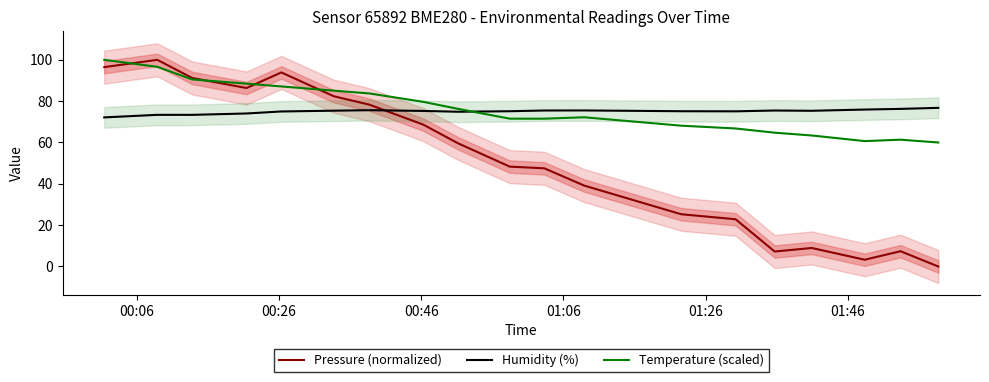

How many times do Humidity (%) and Temperature (scaled) cross each other?

1